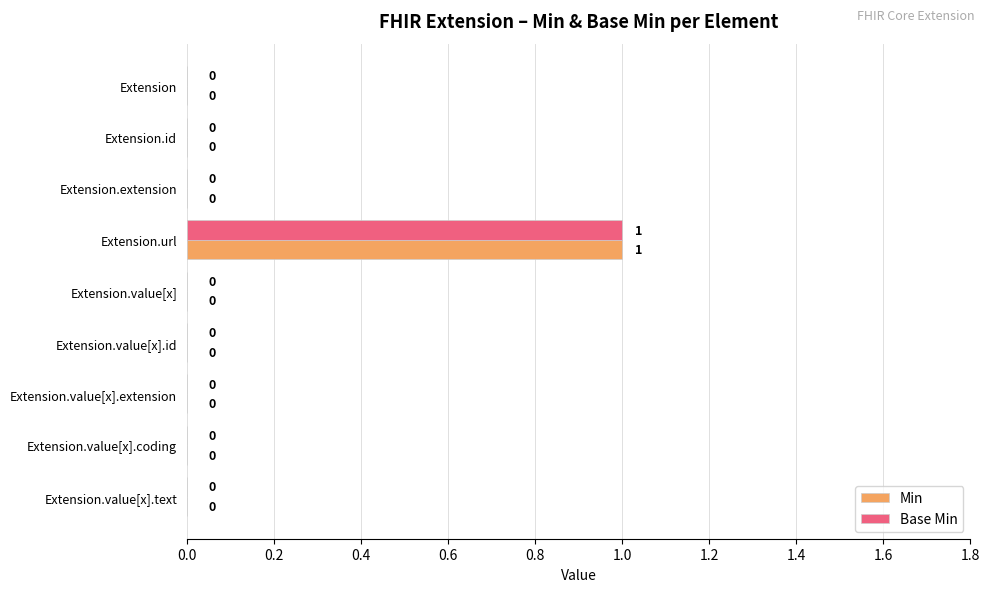

At which category does the chart reach its peak across all series?

Extension.url